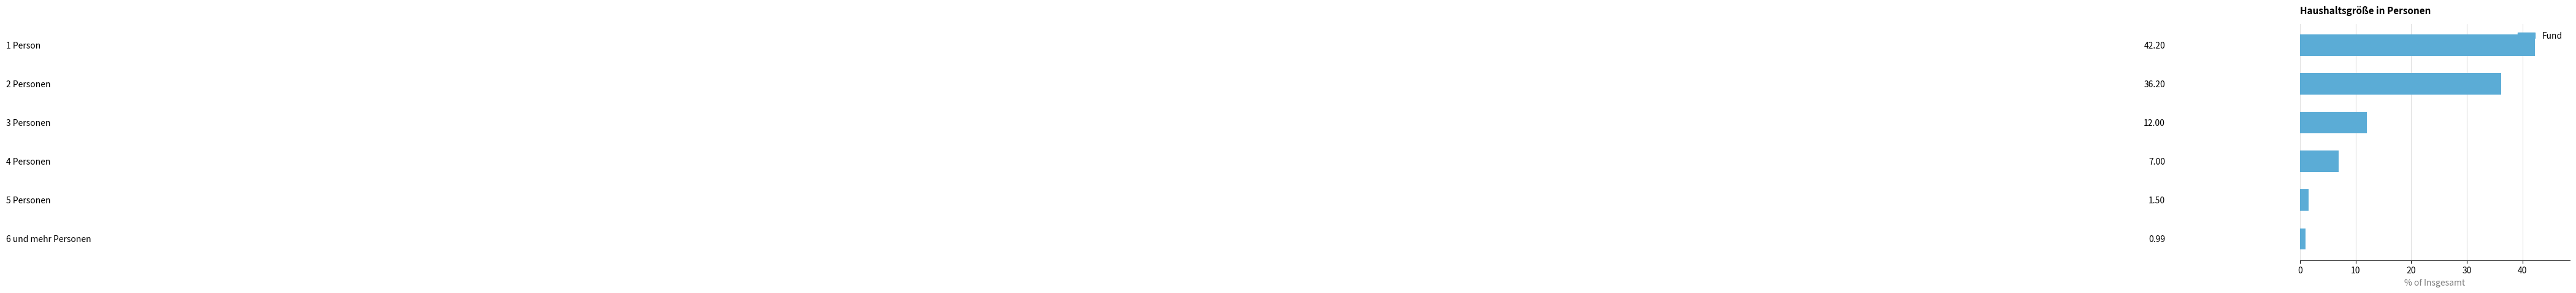

How many categories are shown in the chart?

6